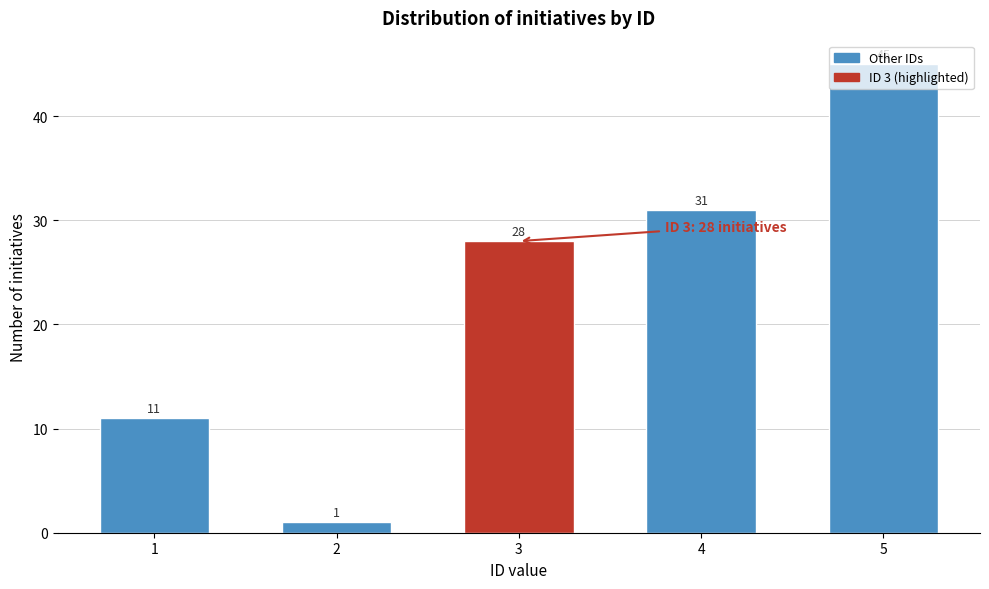

True or false: the data shows 45 at 5.

True